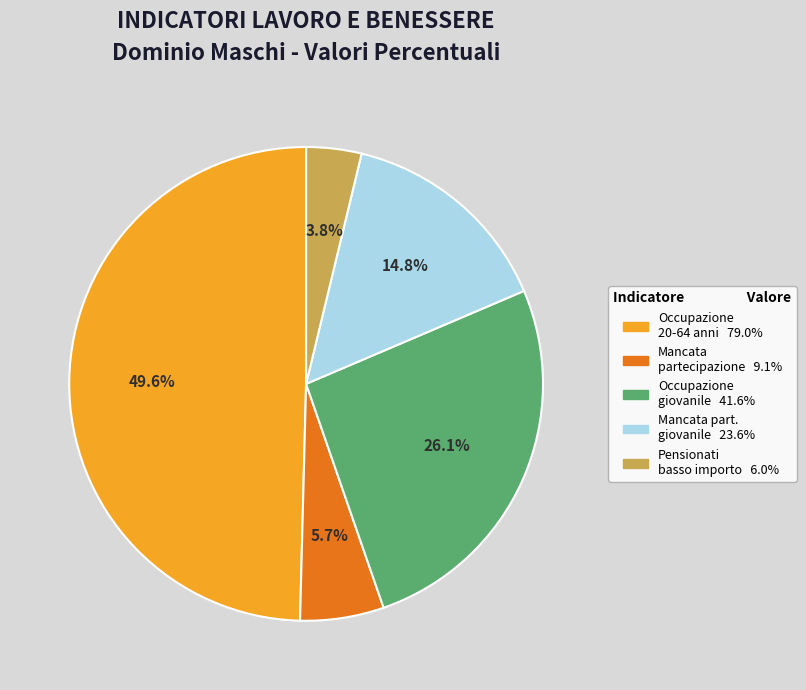

Is there any slice that represents more than half of the pie?

No